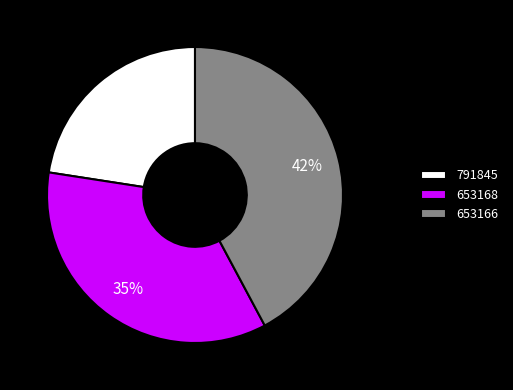

Count the number of slices in the pie.

3